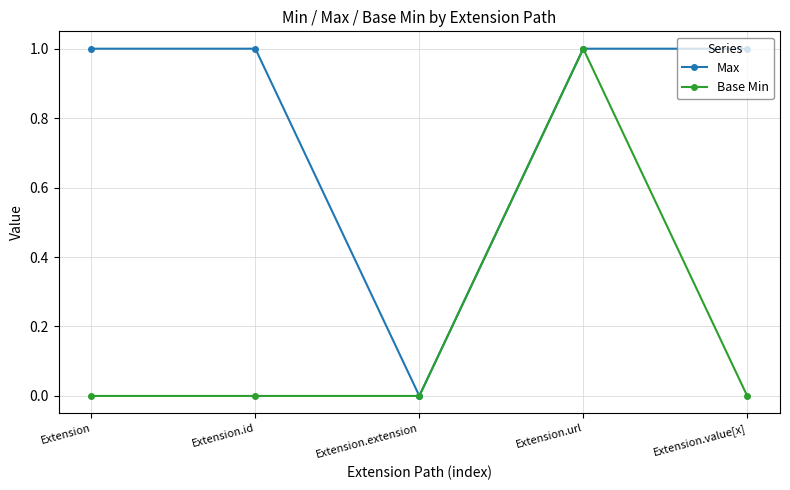

Which series changed the most between Extension and Extension.extension?

Max